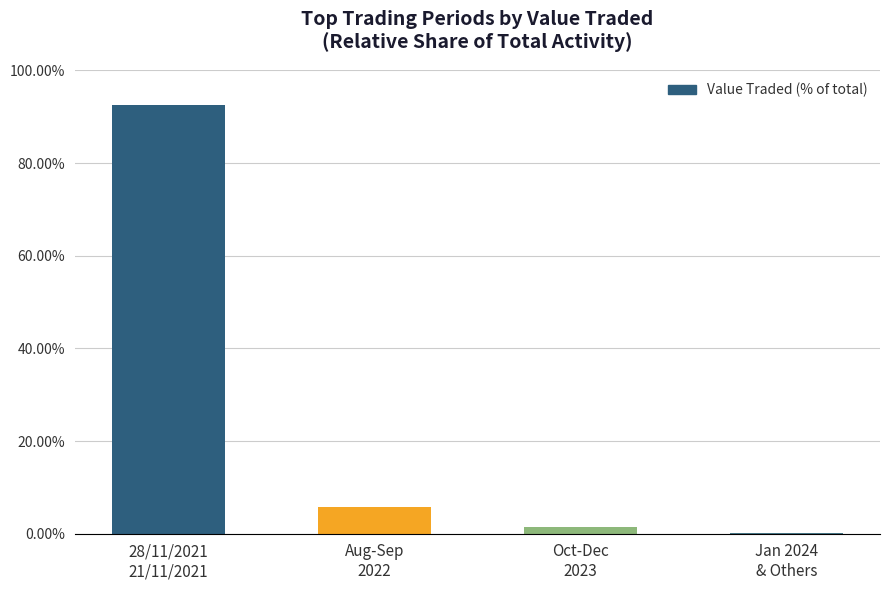

Reading right to left, what are all the values shown in this chart?

0.1	1.5	5.9	92.5